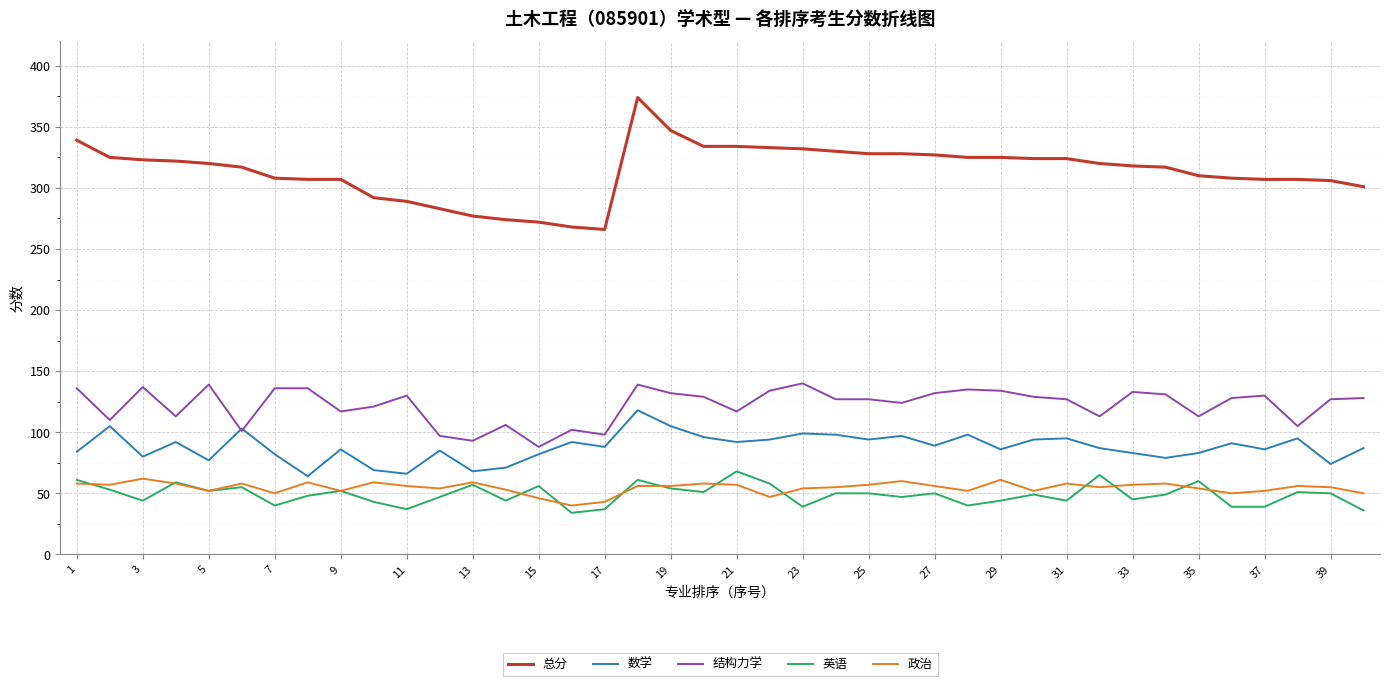

What is the smallest value displayed?

34